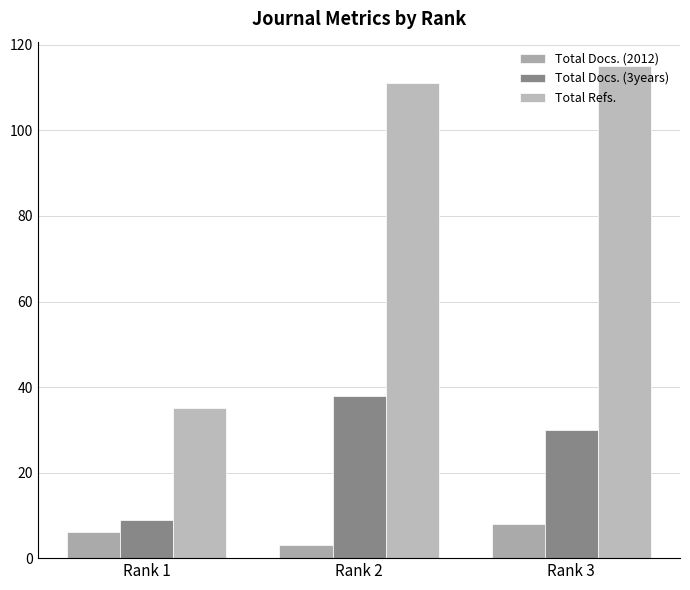

What is the sum of the Total Refs. values at Rank 1 and Rank 2?

146